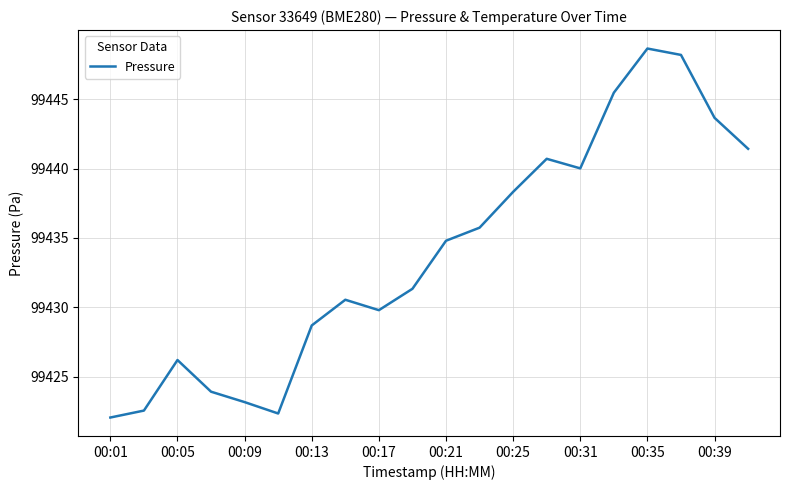

What is the greatest value displayed?

99448.6